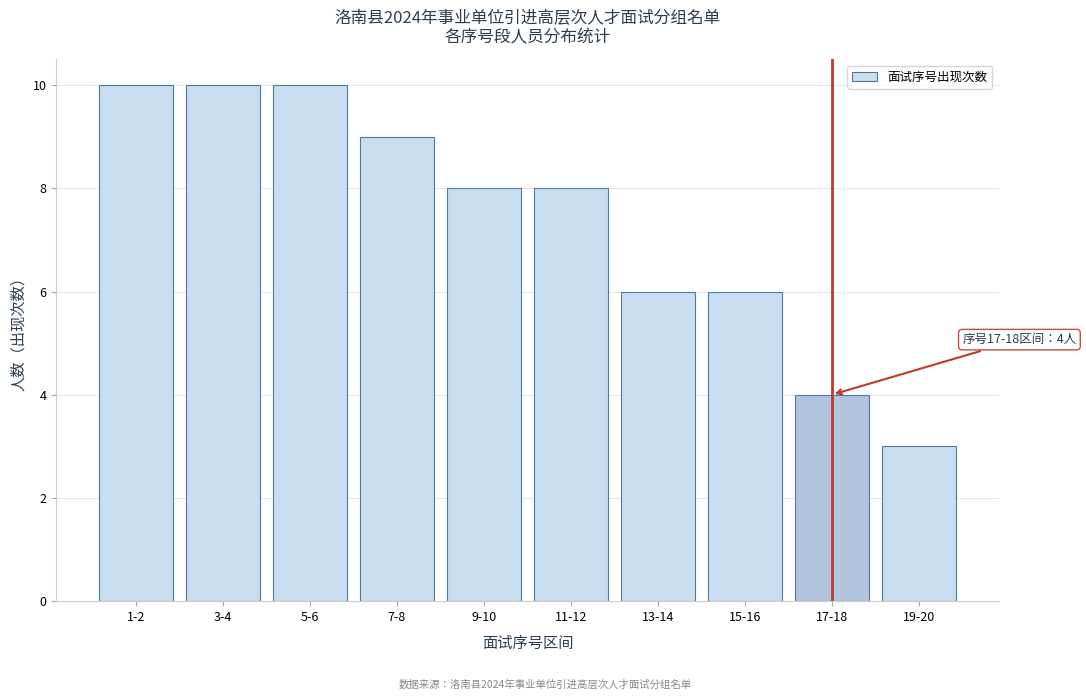

Reading left to right, transcribe all the data shown in this chart.

1-2=10	3-4=10	5-6=10	7-8=9	9-10=8	11-12=8	13-14=6	15-16=6	17-18=4	19-20=3